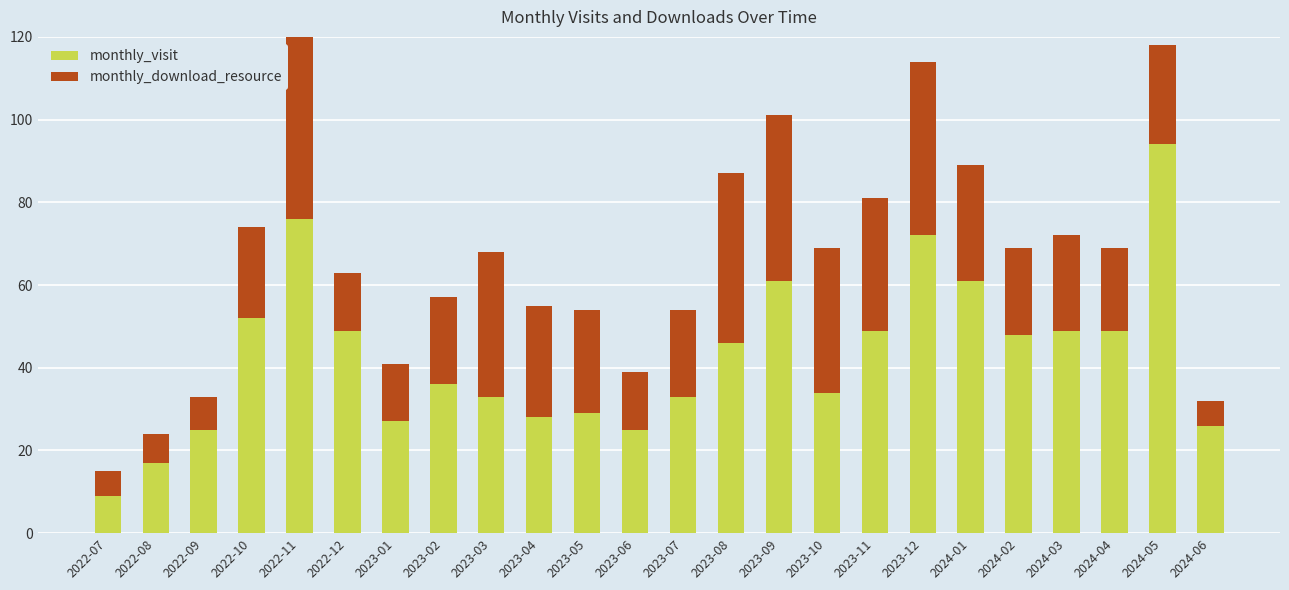

What value does the monthly_visit series have at 2024-01?

61